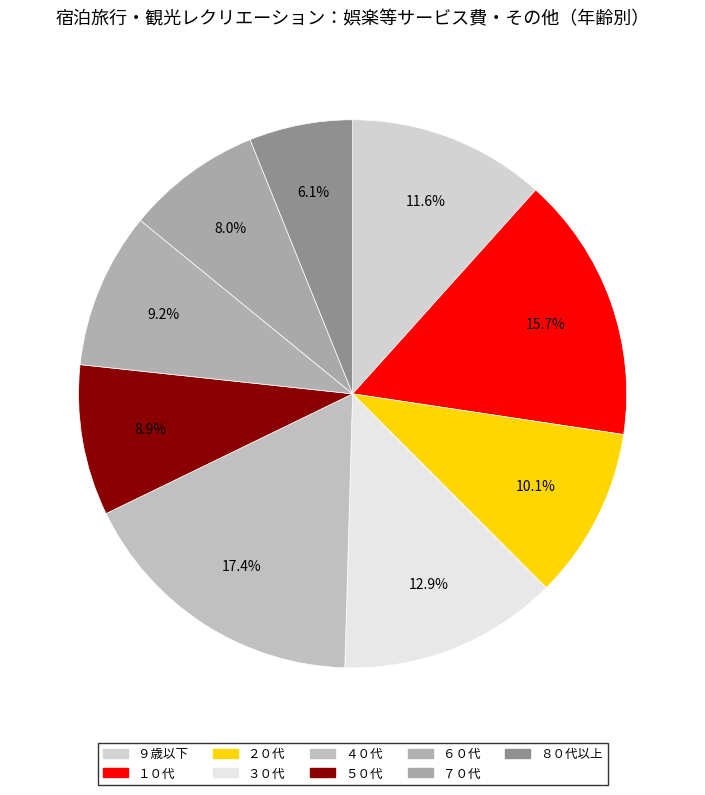

True or false: ３０代 accounts for 3% of the total.

False